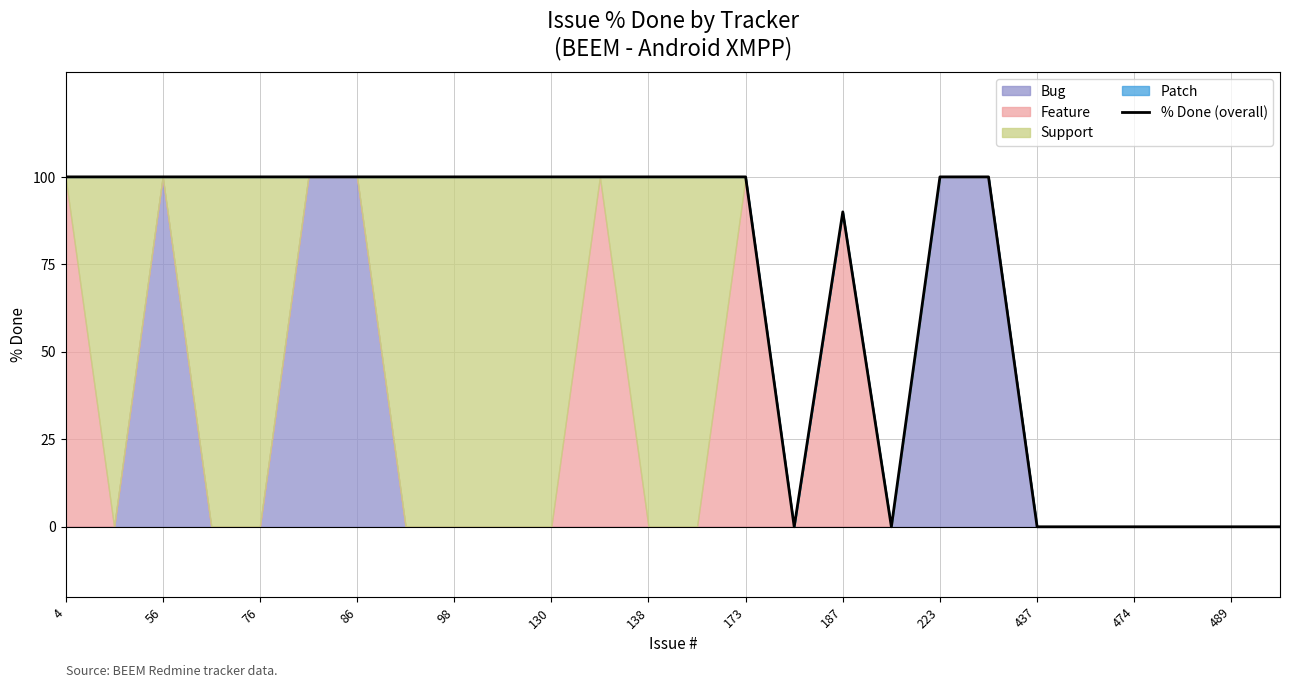

At which category does the chart reach its peak across all series?

4